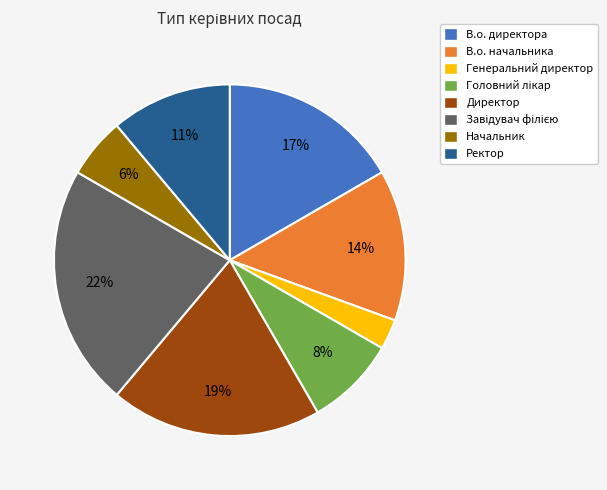

What is the ratio of the value at Директор to the value at В.о. начальника?

1.4